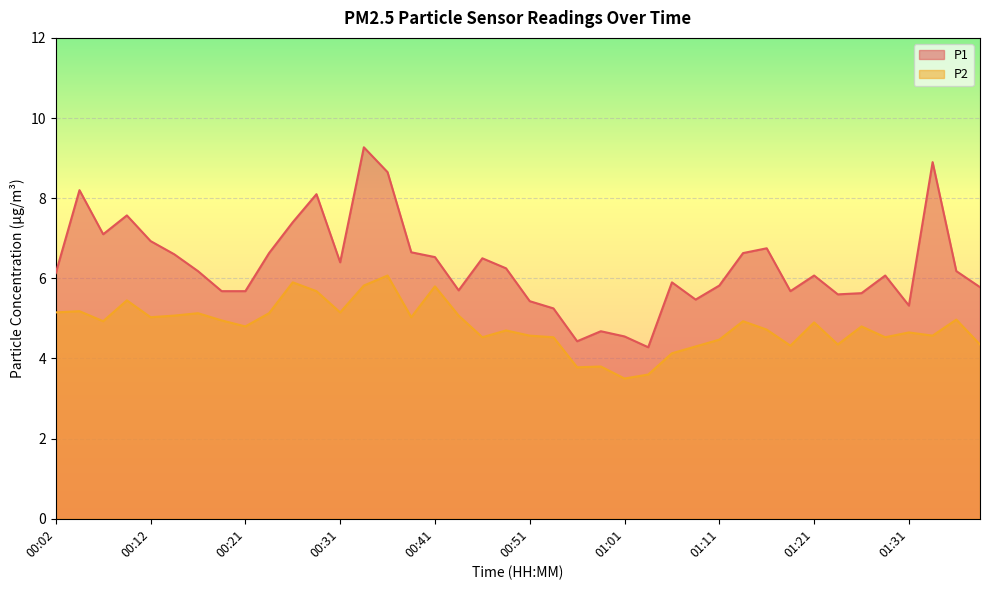

Which series has the largest total across all categories?

P1